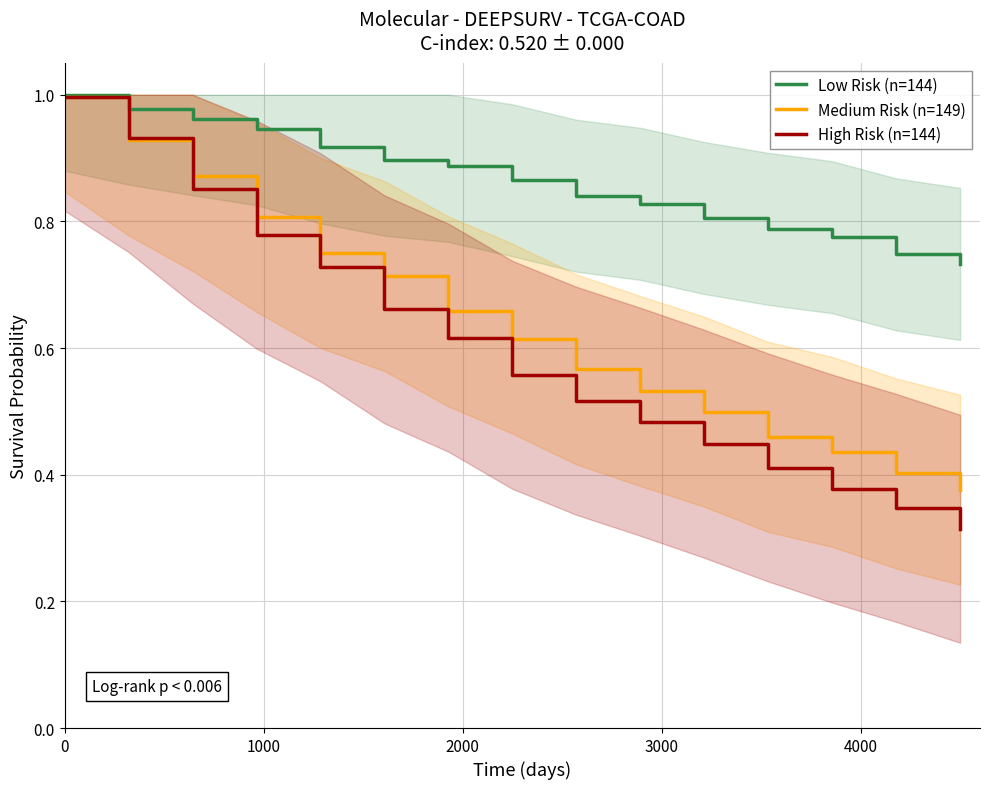

Reading right to left, extract all data points from this chart.

Low Risk (n=144): 0.7	0.7	0.8	0.8	0.8	0.8	0.8	0.9	0.9	0.9	0.9	0.9	1.0	1.0	1.0
Medium Risk (n=149): 0.4	0.4	0.4	0.5	0.5	0.5	0.6	0.6	0.7	0.7	0.8	0.8	0.9	0.9	1.0
High Risk (n=144): 0.3	0.3	0.4	0.4	0.4	0.5	0.5	0.6	0.6	0.7	0.7	0.8	0.9	0.9	1.0